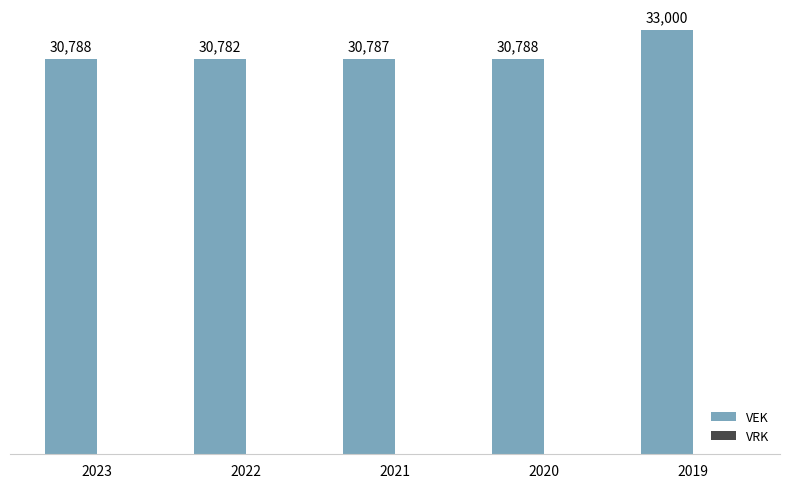

Reading left to right, list all the values displayed in this chart.

2023=30788	2022=30782	2021=30787	2020=30788	2019=33000